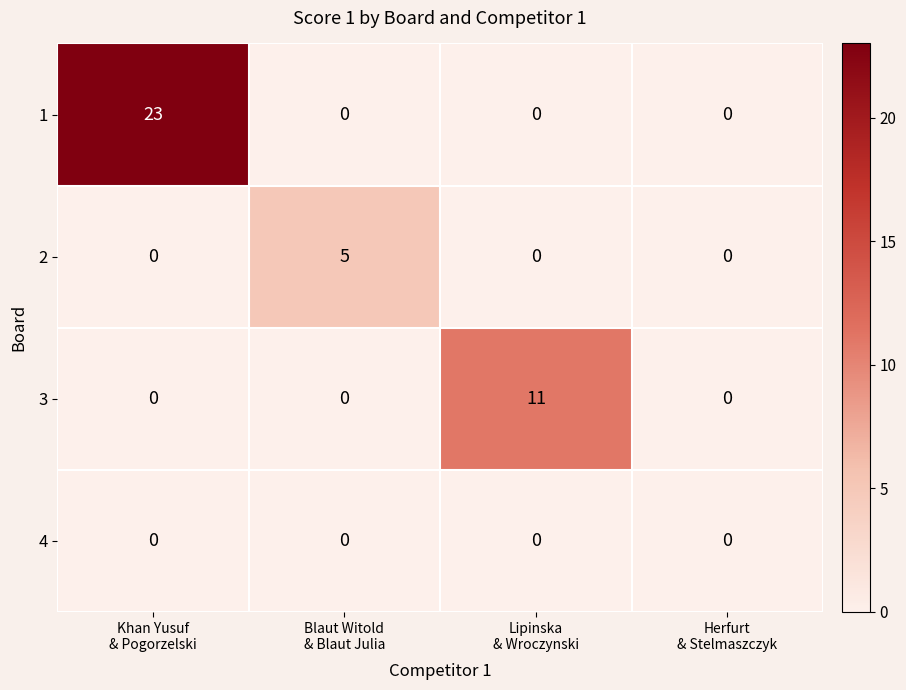

What is the sum of all 3 values?

11